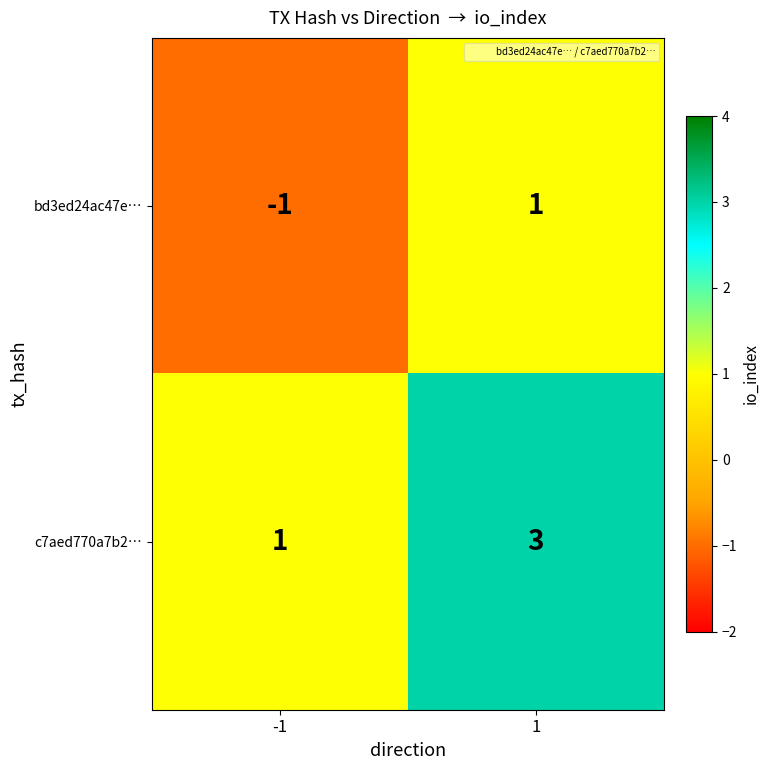

Reading right to left, transcribe all the data shown in this chart.

bd3ed24ac47e…: 1=1	-1=-1
c7aed770a7b2…: 1=3	-1=1